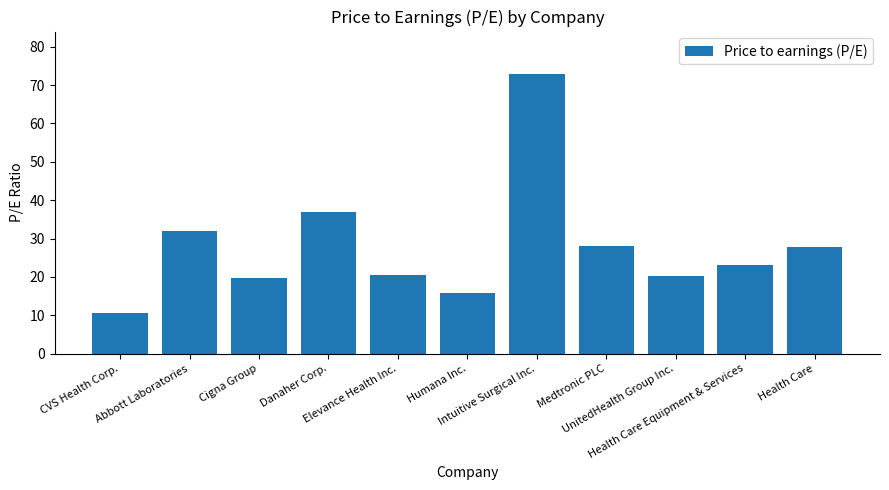

Which has a higher value, Elevance Health Inc. or Medtronic PLC?

Medtronic PLC